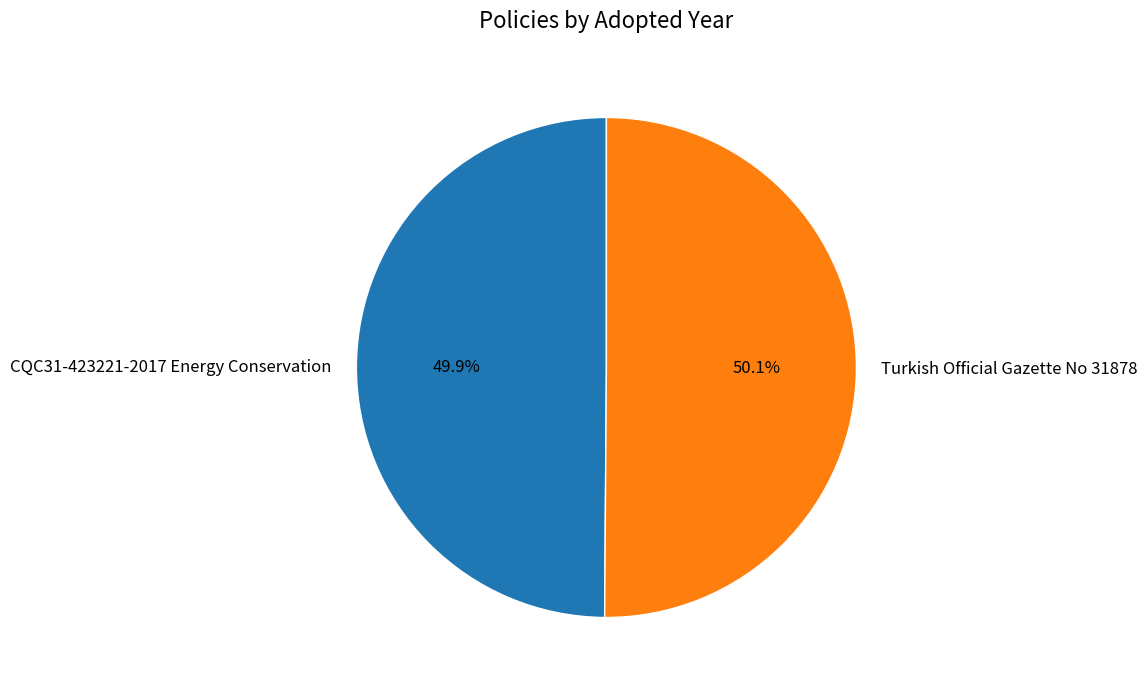

To the nearest percent, what is the combined percentage of Turkish Official Gazette No 31878 and CQC31-423221-2017 Energy Conservation?

100%